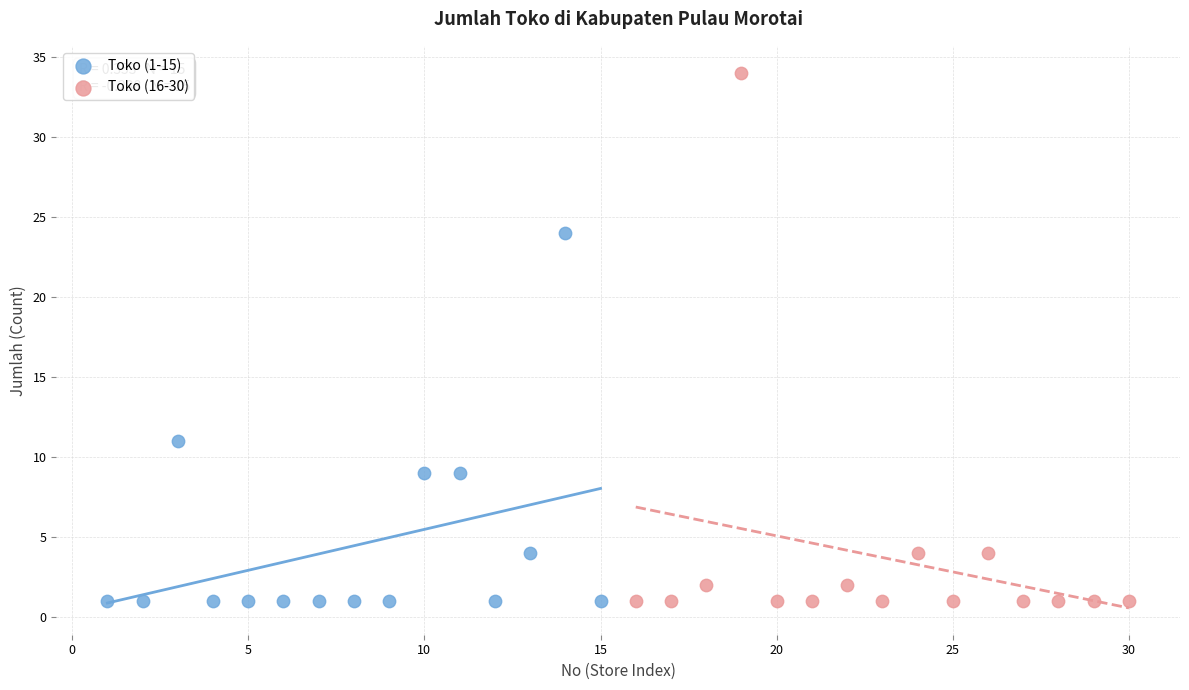

Which series reaches the maximum Y coordinate?

Toko (16-30)